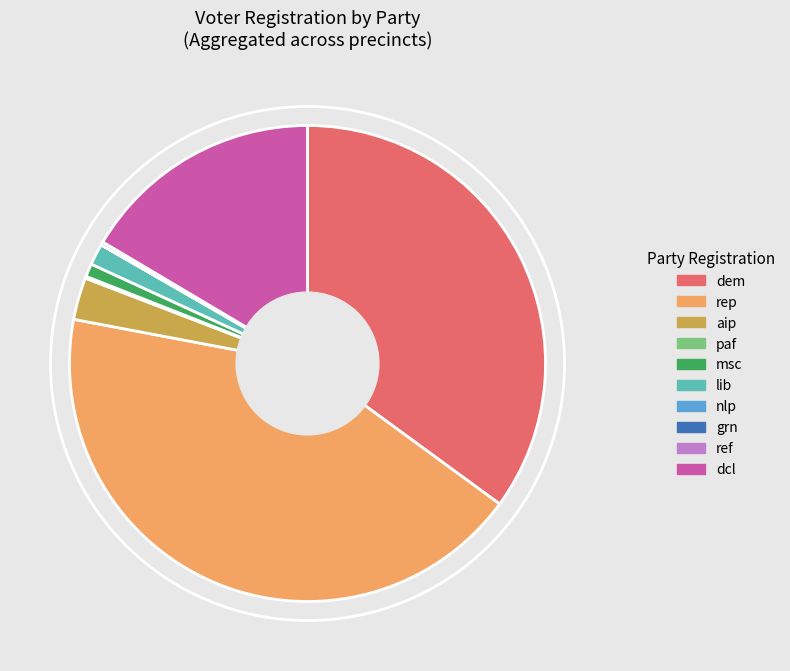

Is msc the majority of the pie?

No